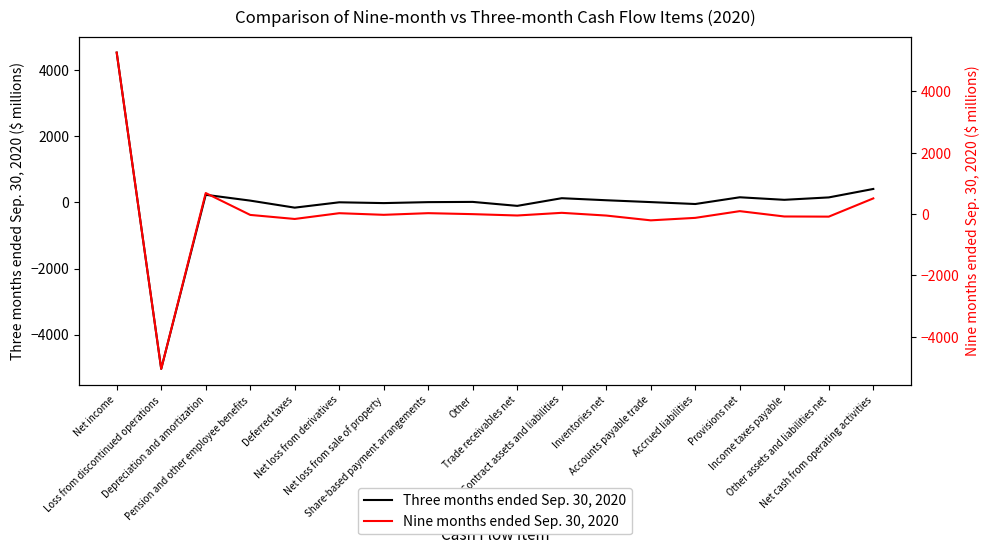

List the labels in order of Three months ended Sep. 30, 2020 value, largest first.

Net income, Net cash from operating activities, Depreciation and amortization, Provisions net, Other assets and liabilities net, Contract assets and liabilities, Income taxes payable, Inventories net, Pension and other employee benefits, Other, Accounts payable trade, Share-based payment arrangements, Net loss from derivatives, Net loss from sale of property, Accrued liabilities, Trade receivables net, Deferred taxes, Loss from discontinued operations